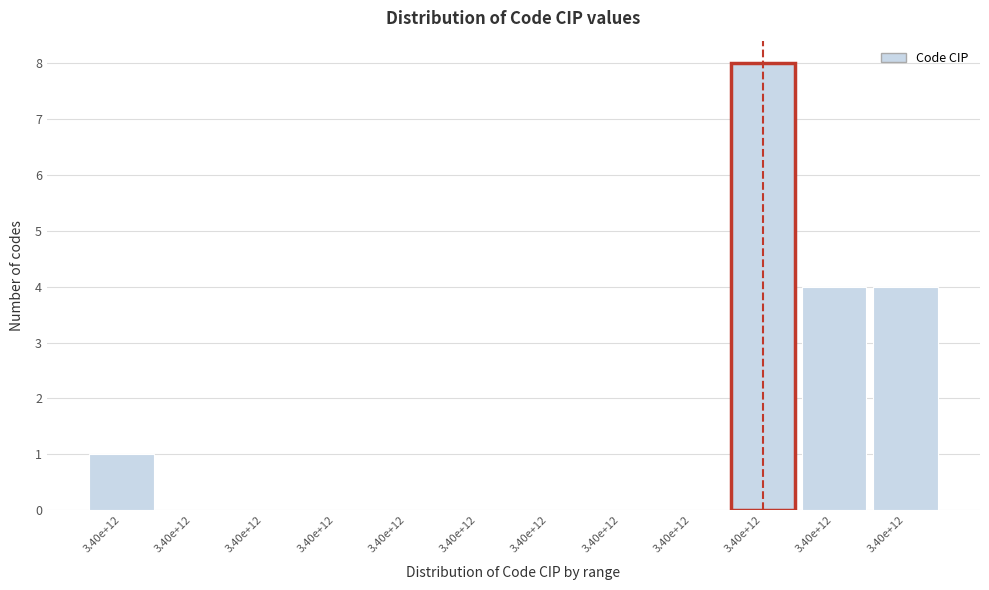

Are the bars horizontal?

No